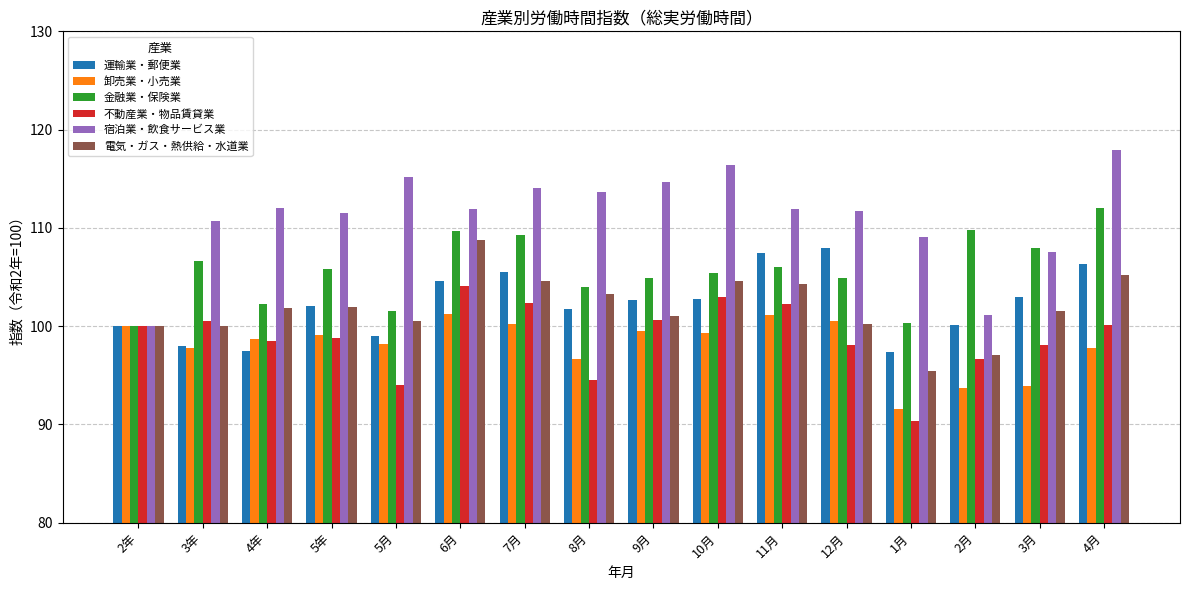

How many bars are there in total?

96